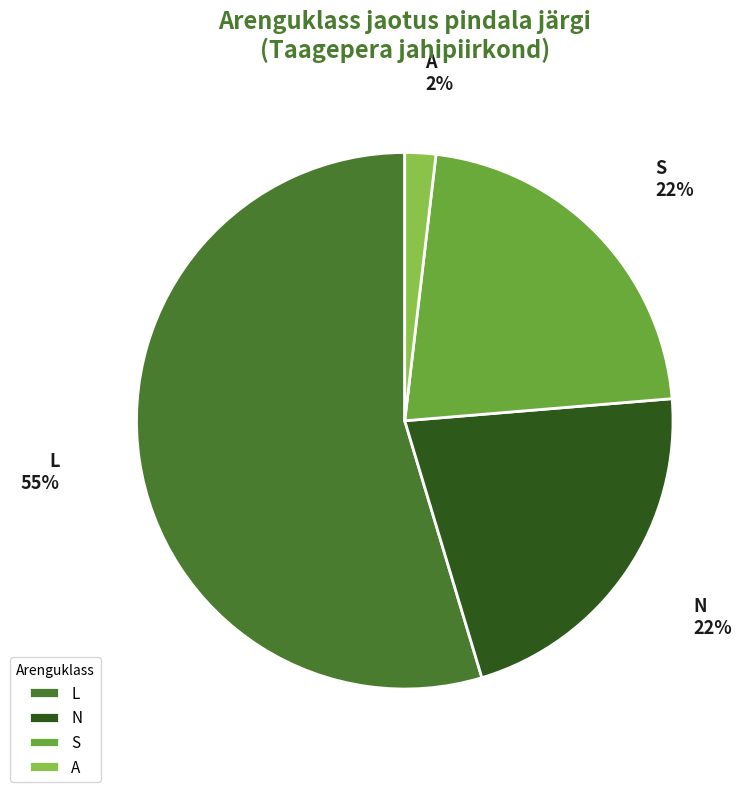

To the nearest percent, what is the average slice percentage?

25%